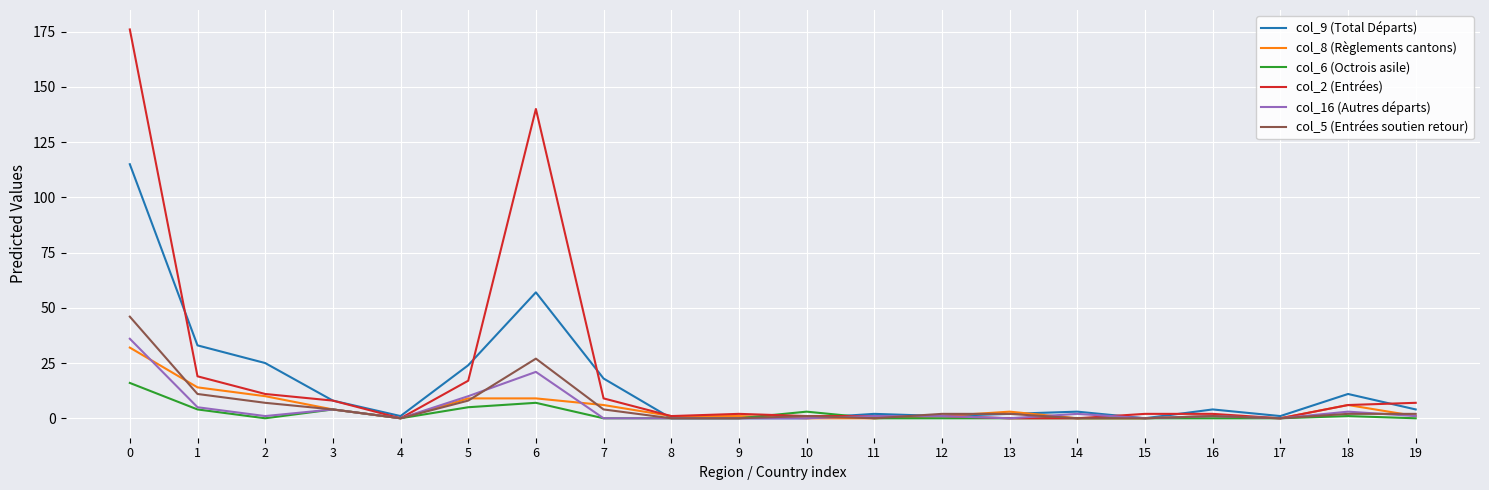

At which category does col_9 (Total Départs) reach its first local peak?

6